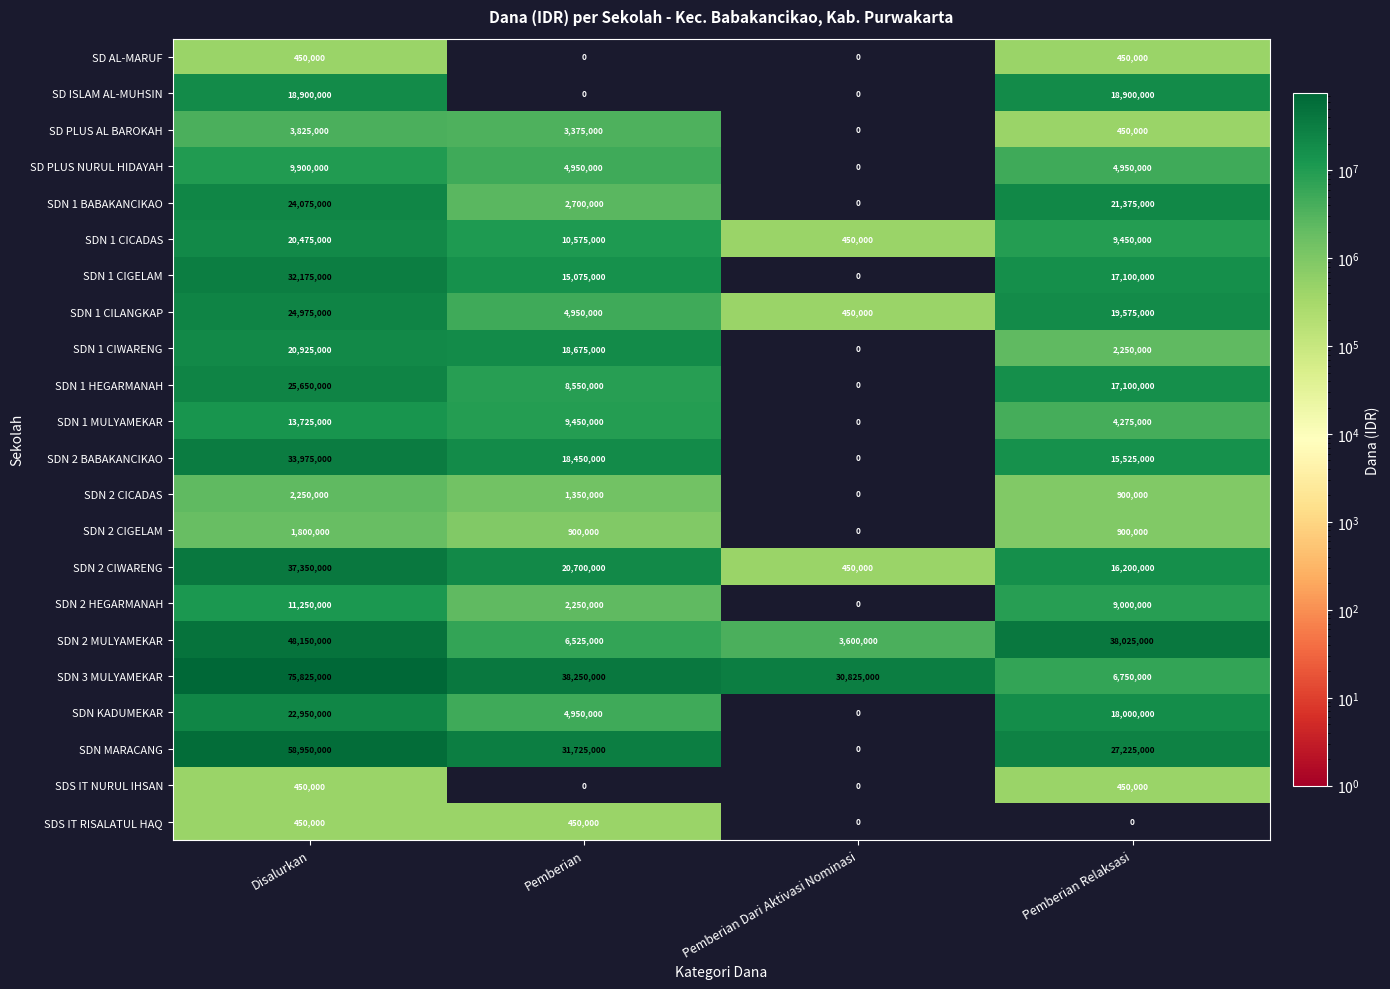

How many values in SDN 2 HEGARMANAH are above zero?

3